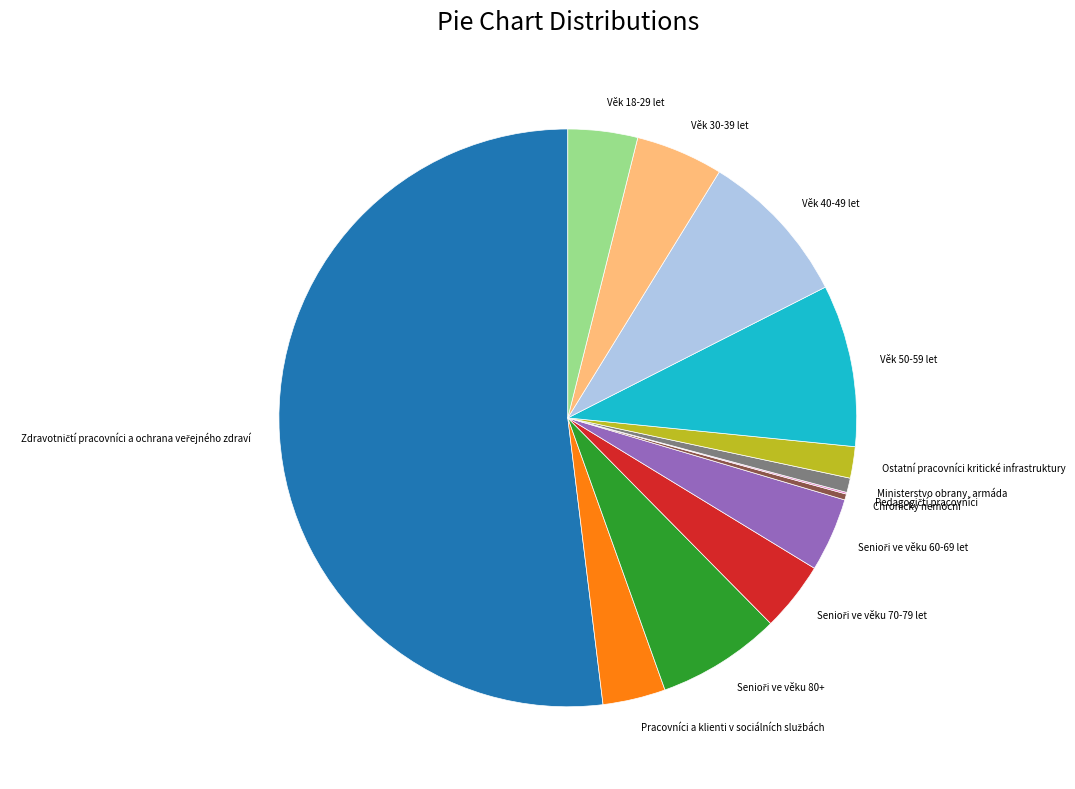

Approximately how many times larger is the value at Věk 18-29 let compared to Ostatní pracovníci kritické infrastruktury?

2.2